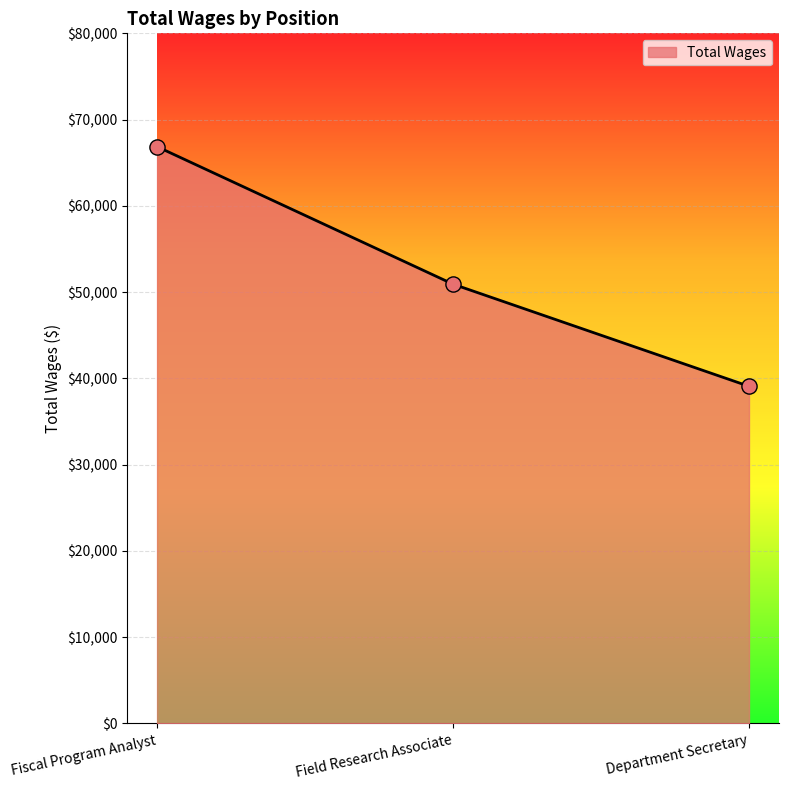

What is the change in value from Fiscal Program Analyst to Department Secretary?

-27776